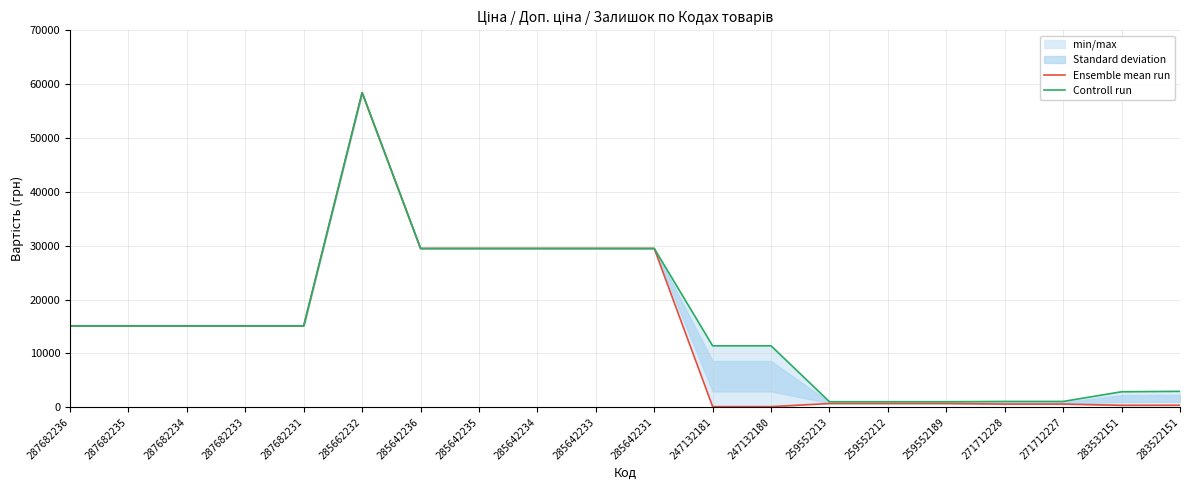

What is the difference between the maximum and minimum values in the Controll run series?

57401.9